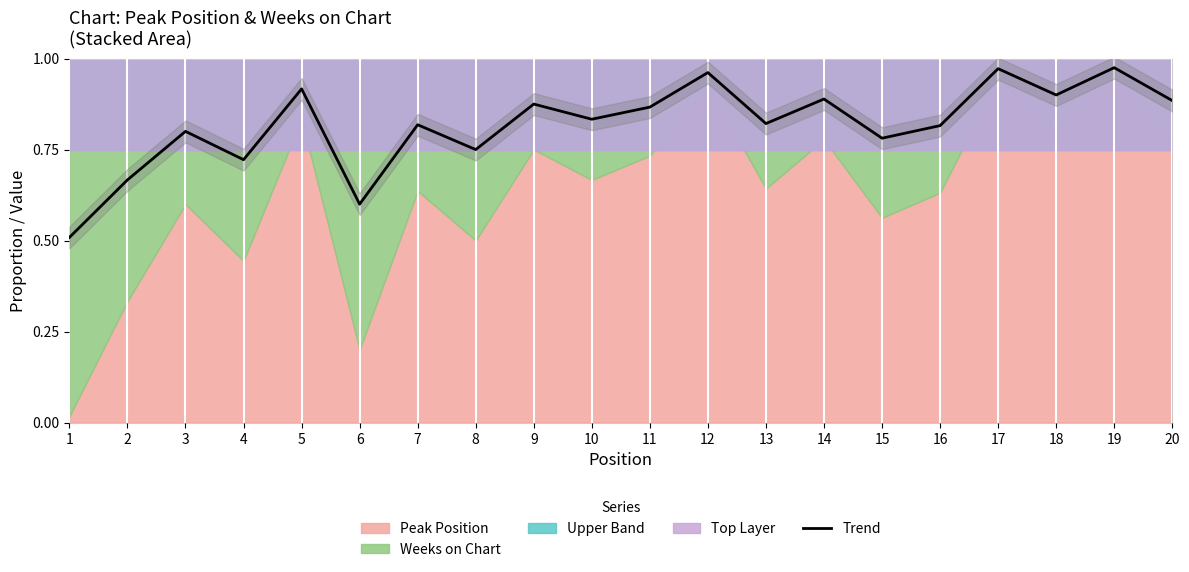

What is the change in value from 4 to 6?

-0.1